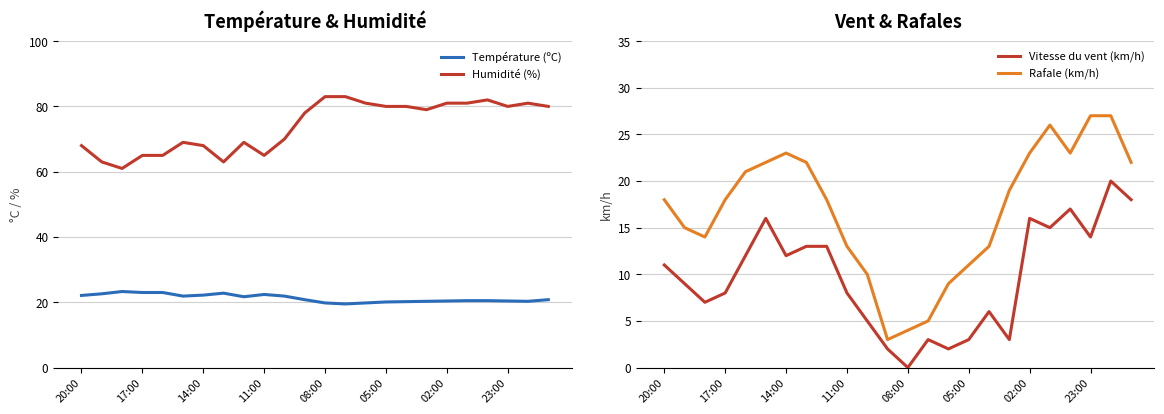

Where is Humidité (%) nearest to the value 72?

10